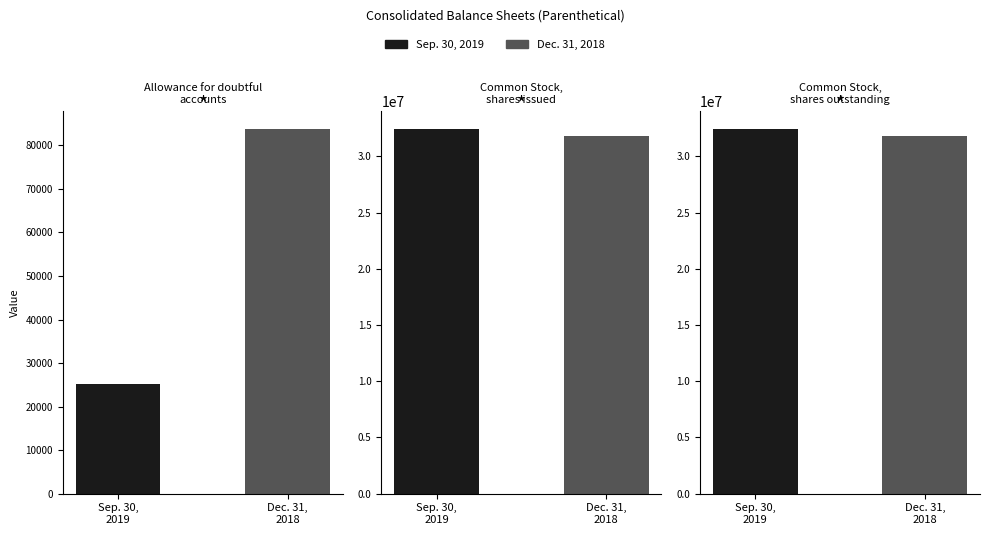

The value of Sep. 30, 2019 at Common Stock, shares outstanding is 32422263. True or false?

True